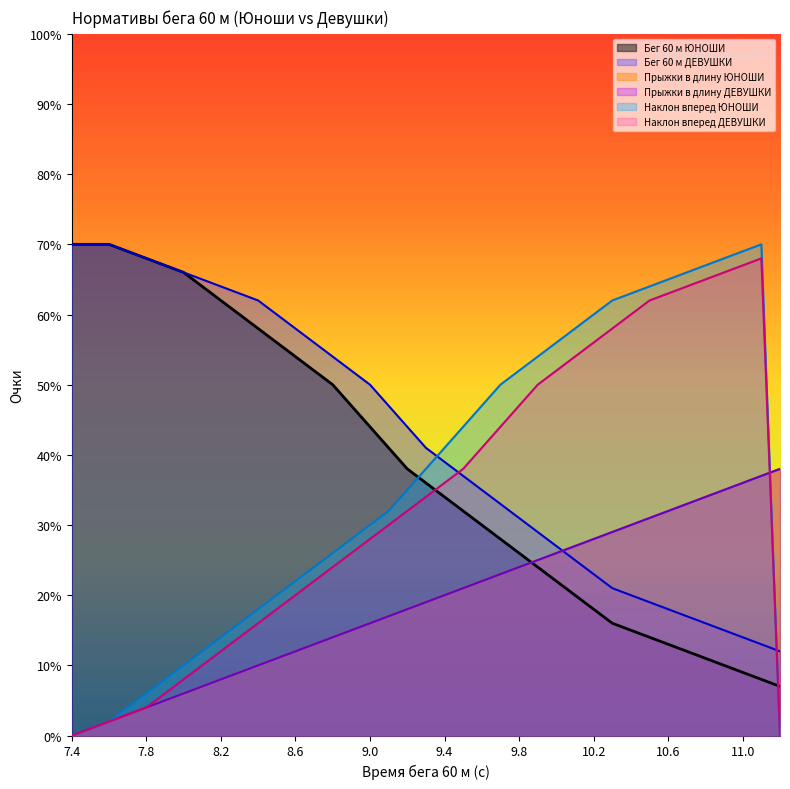

Read the Наклон вперед ЮНОШИ value at 7.7.

4